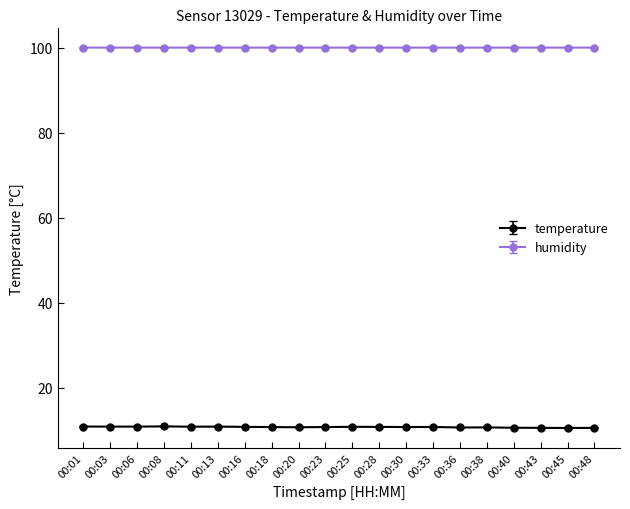

What value does the temperature series have at 00:48?

10.6